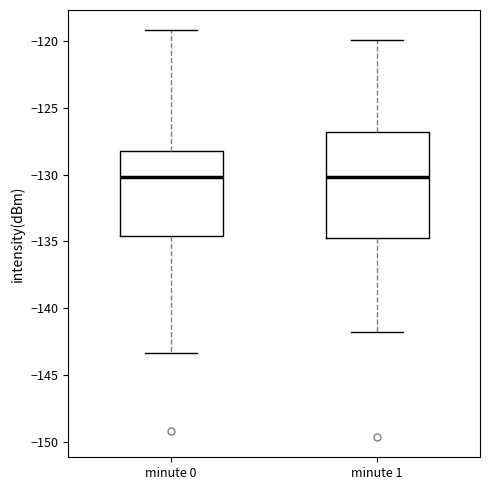

Reading left to right, transcribe this box plot: for each box, give where its median line is, the range the box spans, and where its two whiskers end, as read against the y-axis. The values are not printed on the chart, so give them approximately, as read against the axis.

minute 0: median -130.0, box -134.5 to -128.0, whiskers -143.5 to -119.0
minute 1: median -130.0, box -135.0 to -127.0, whiskers -142.0 to -120.0